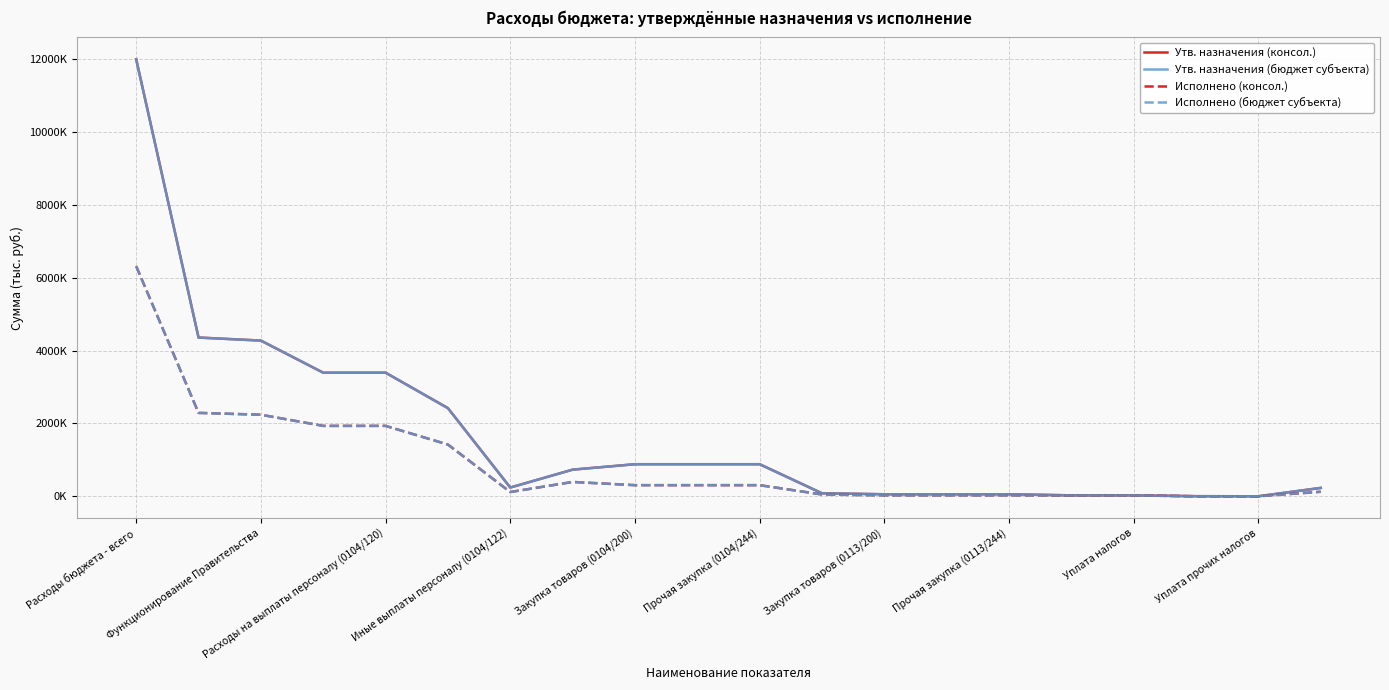

Does the chart display data point markers on the line(s)?

No